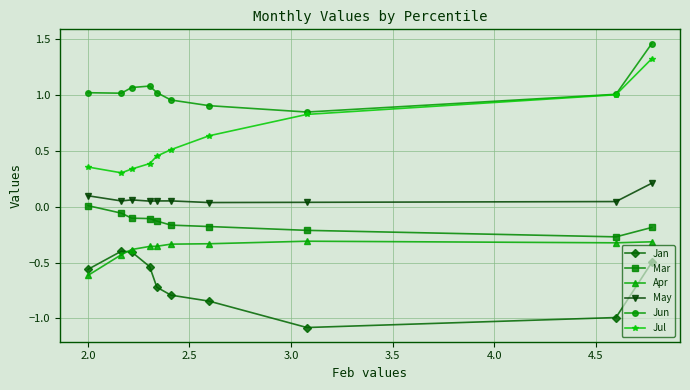

Which series has the largest range (max minus min)?

Jul